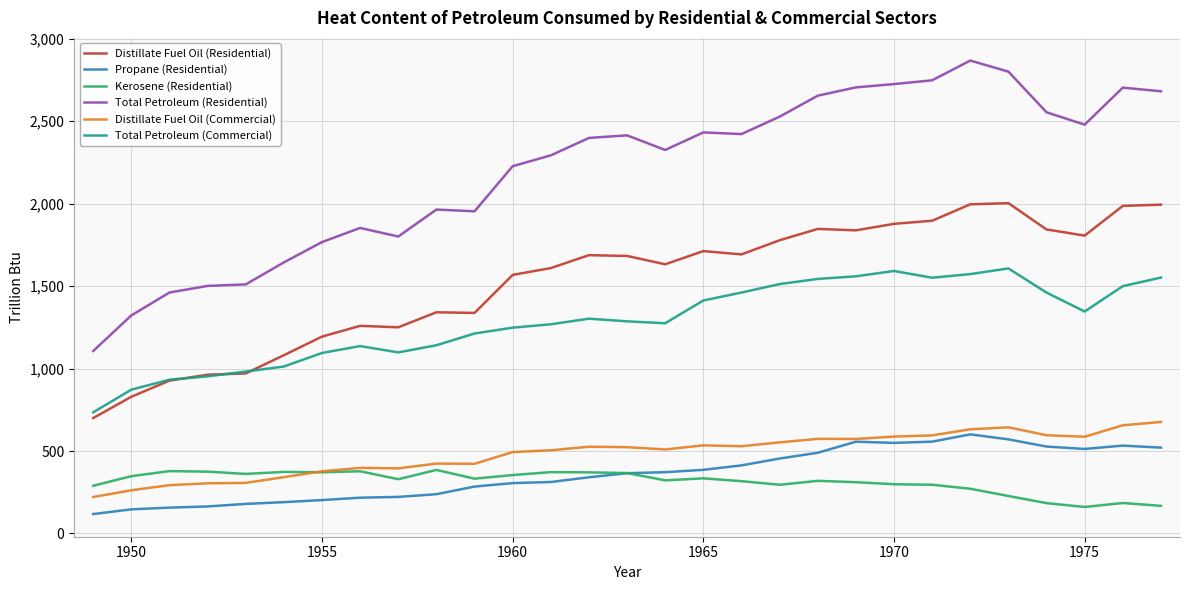

What is the minimum value for Total Petroleum (Commercial)?

734.8